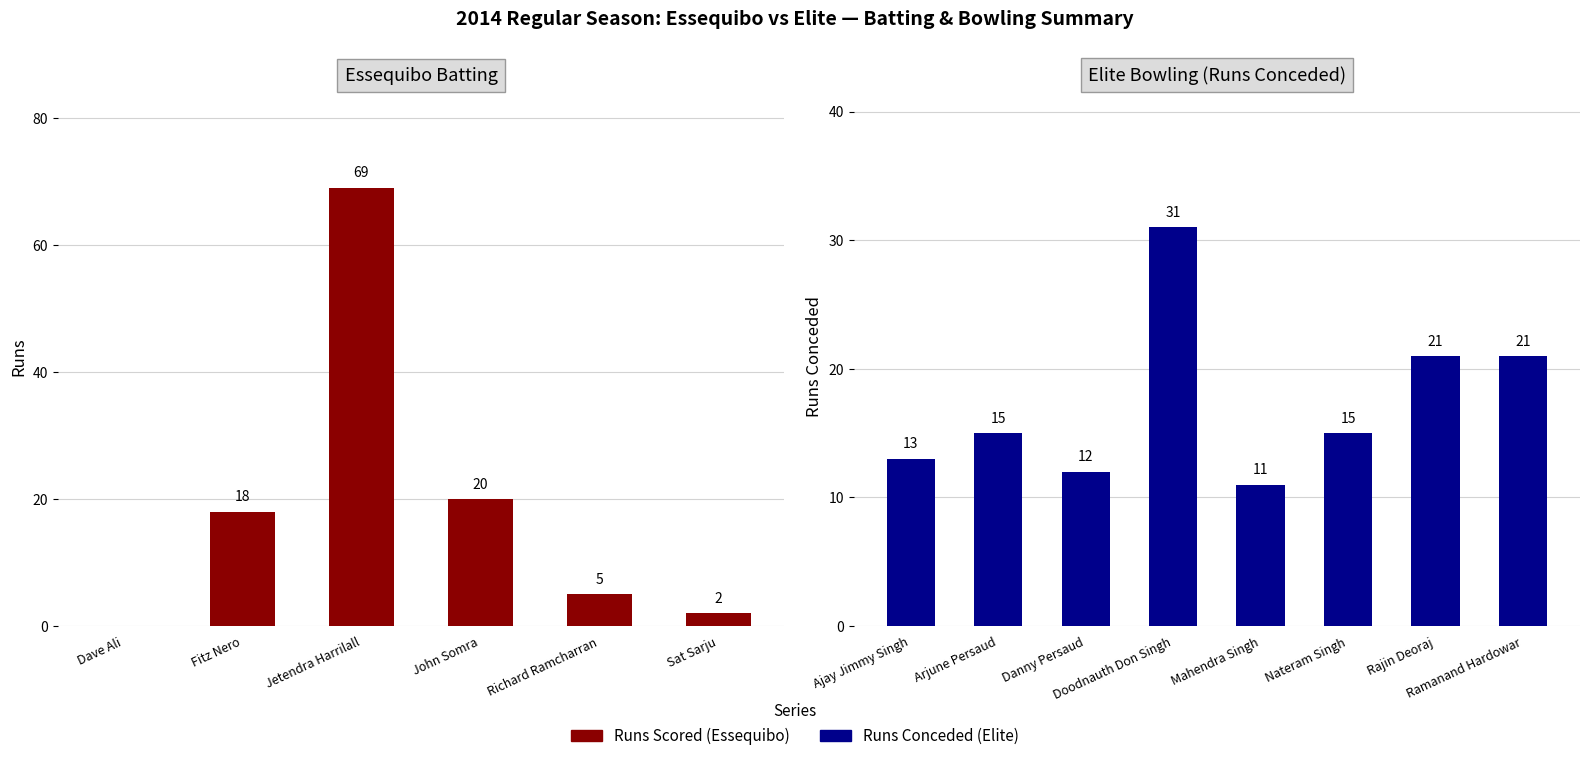

At which label does the data first exceed 18?

Jetendra Harrilall